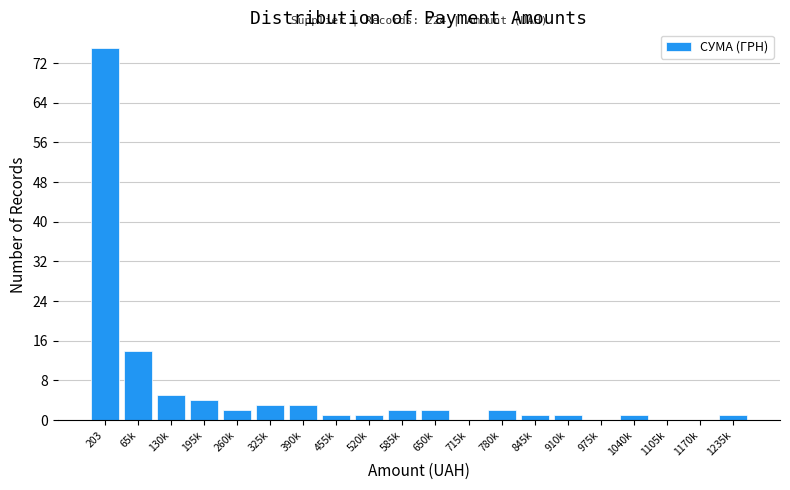

Reading right to left, extract all data points from this chart.

1235k=1	1170k=0	1105k=0	1040k=1	975k=0	910k=1	845k=1	780k=2	715k=0	650k=2	585k=2	520k=1	455k=1	390k=3	325k=3	260k=2	195k=4	130k=5	65k=14	203=75